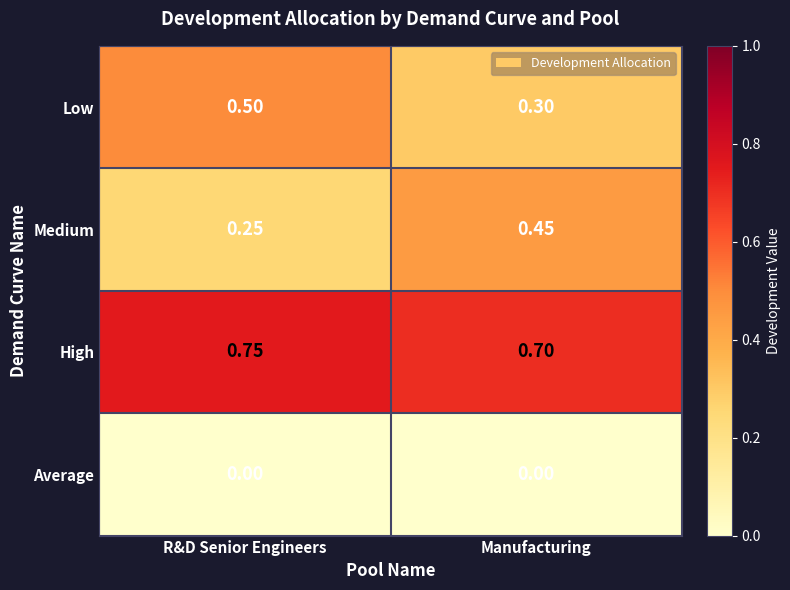

Rank the series at R&D Senior Engineers from highest to lowest value.

High, Low, Medium, Average